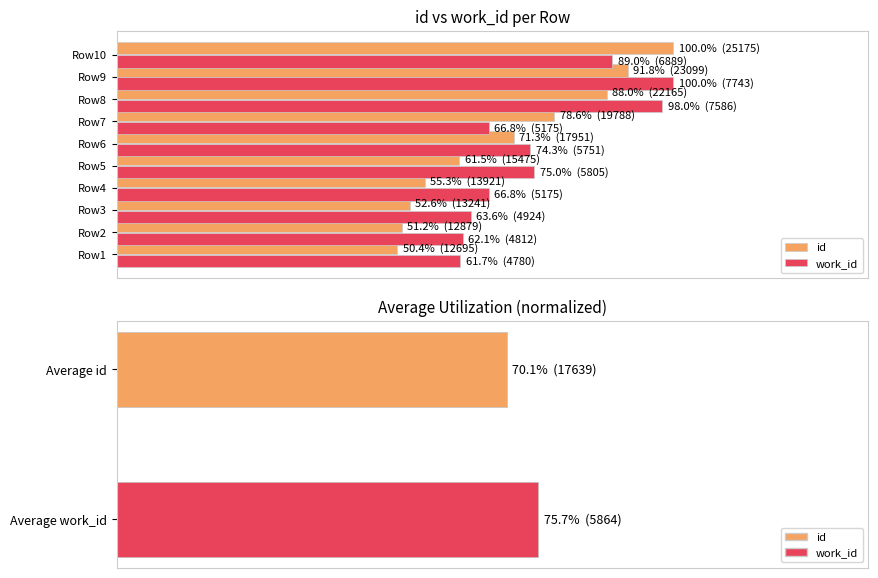

What is the difference between the maximum and second lowest values in the id series?

0.5